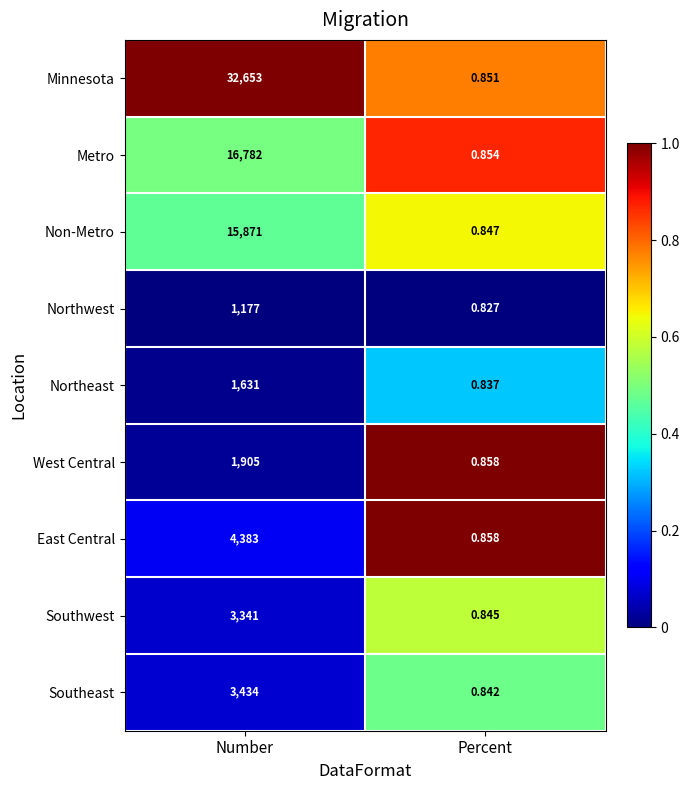

Where is Northeast nearest to the value 815?

Percent